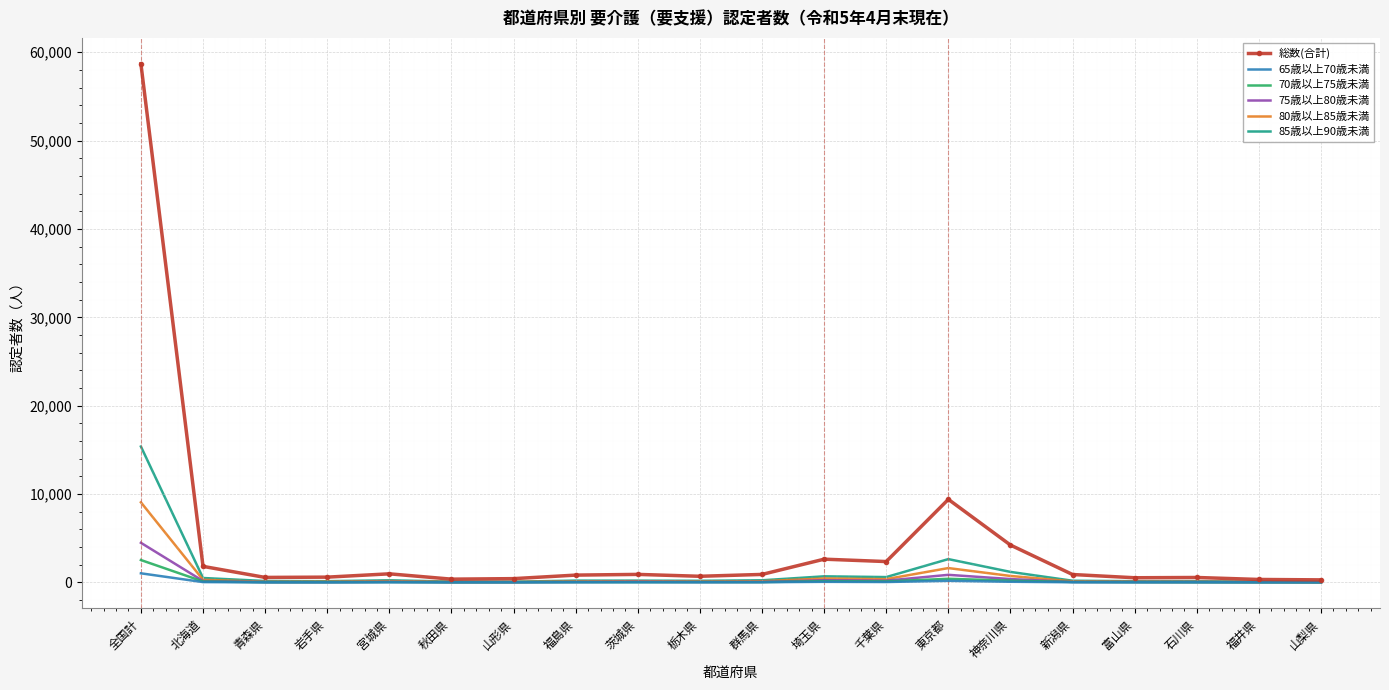

The 85歳以上90歳未満 series shows 686 at 埼玉県. True or false?

True